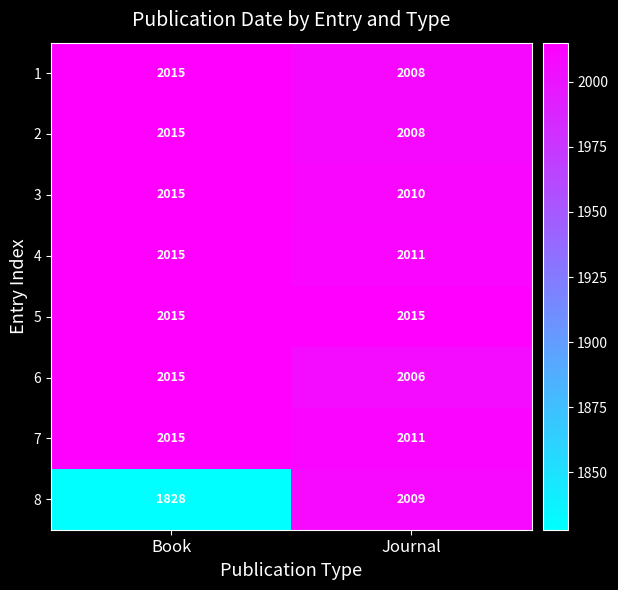

At which label is 2 closest to 2011?

Journal